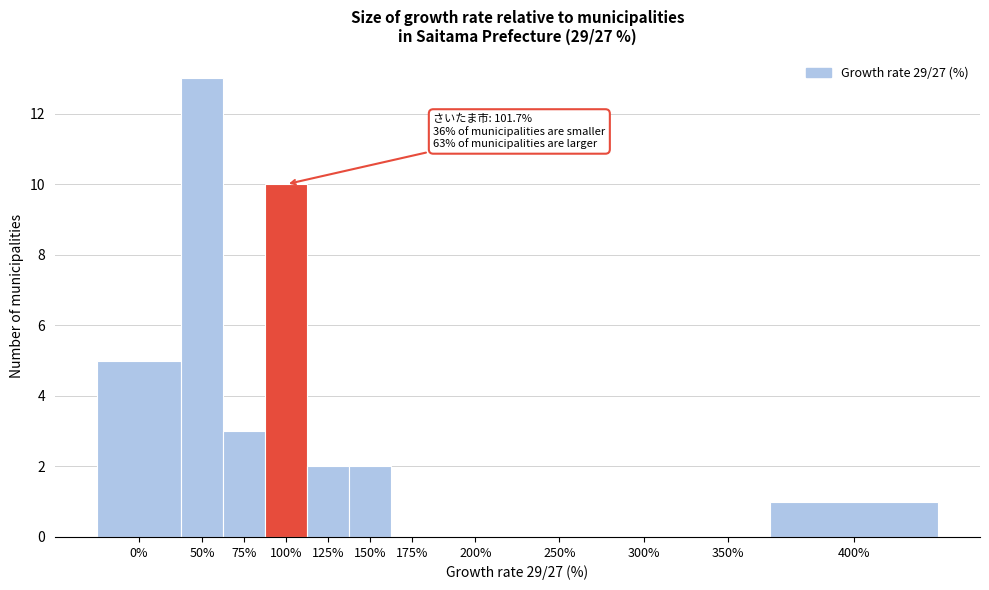

Reading left to right, list all the values displayed in this chart.

0%=5	50%=13	75%=3	100%=10	125%=2	150%=2	175%=0	200%=0	250%=0	300%=0	350%=0	400%=1